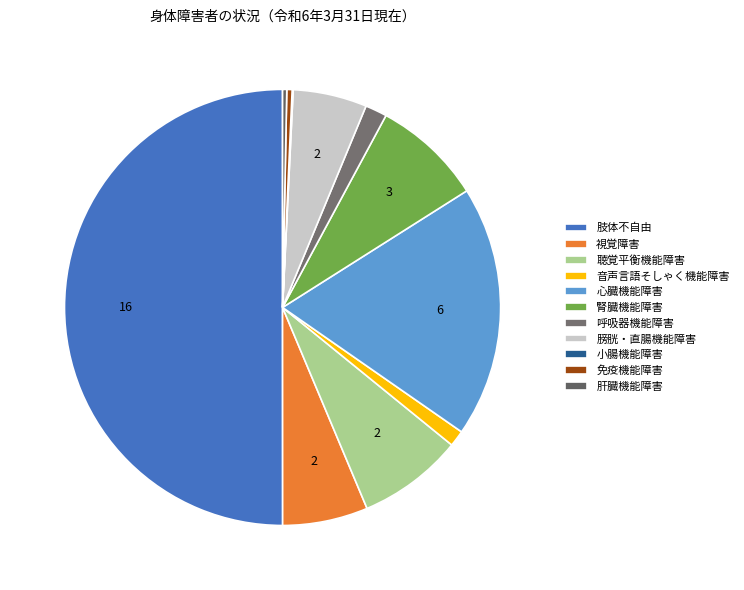

Is 肝臓機能障害 the majority of the pie?

No